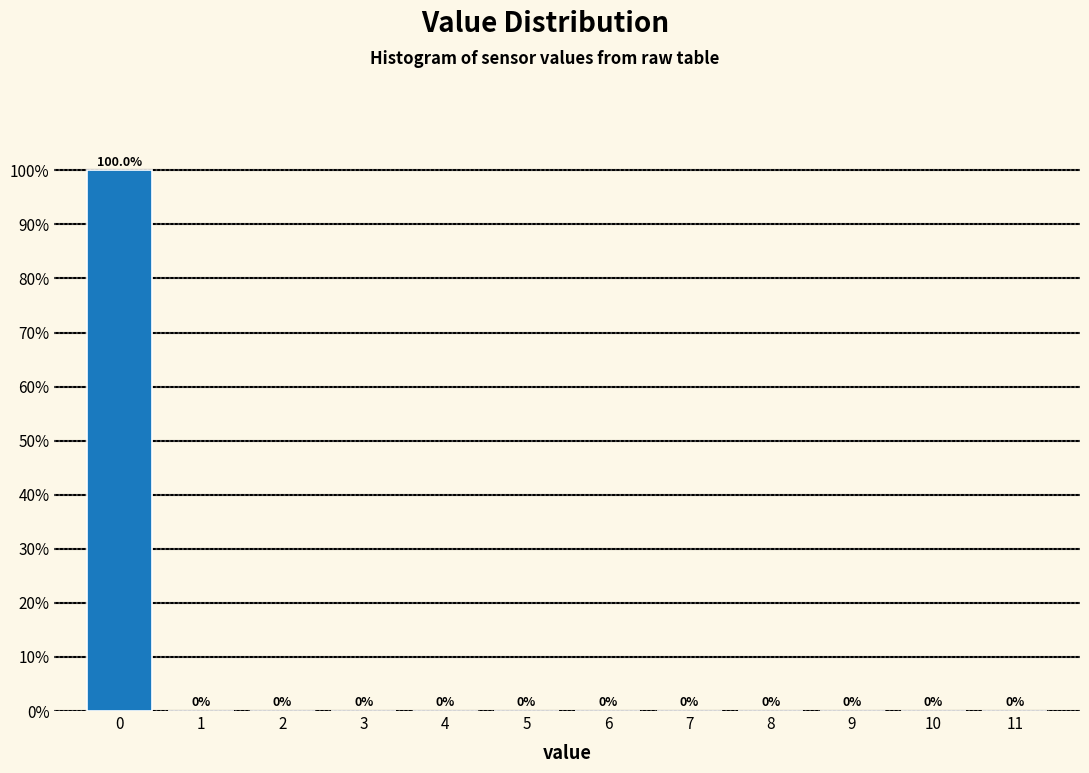

Reading left to right, transcribe this chart: for each bar, give the range it covers on the x-axis and its height.

-0.5 to 0.5: 100.0
0.5 to 1.5: 0.0
1.5 to 2.5: 0.0
2.5 to 3.5: 0.0
3.5 to 4.5: 0.0
4.5 to 5.5: 0.0
5.5 to 6.5: 0.0
6.5 to 7.5: 0.0
7.5 to 8.5: 0.0
8.5 to 9.5: 0.0
9.5 to 10.5: 0.0
10.5 to 11.5: 0.0